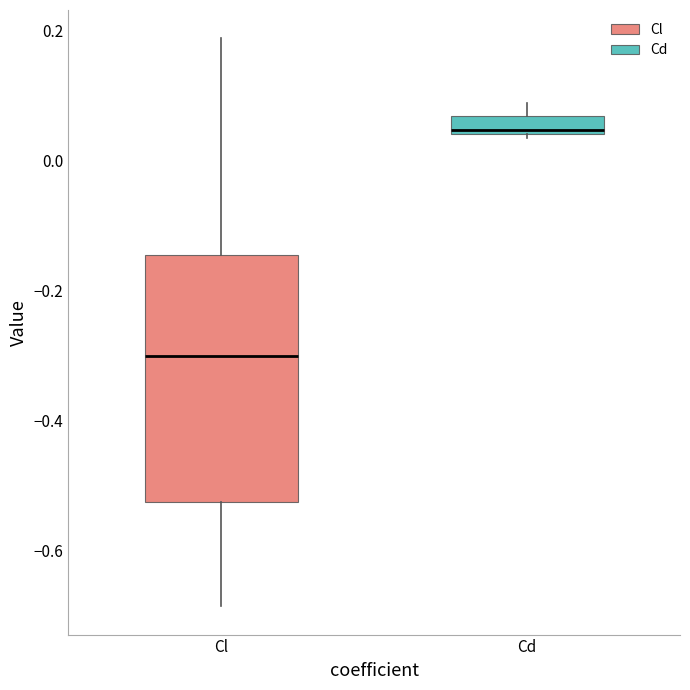

Comparing the boxes themselves (not the whiskers), which one is the tallest?

Cl